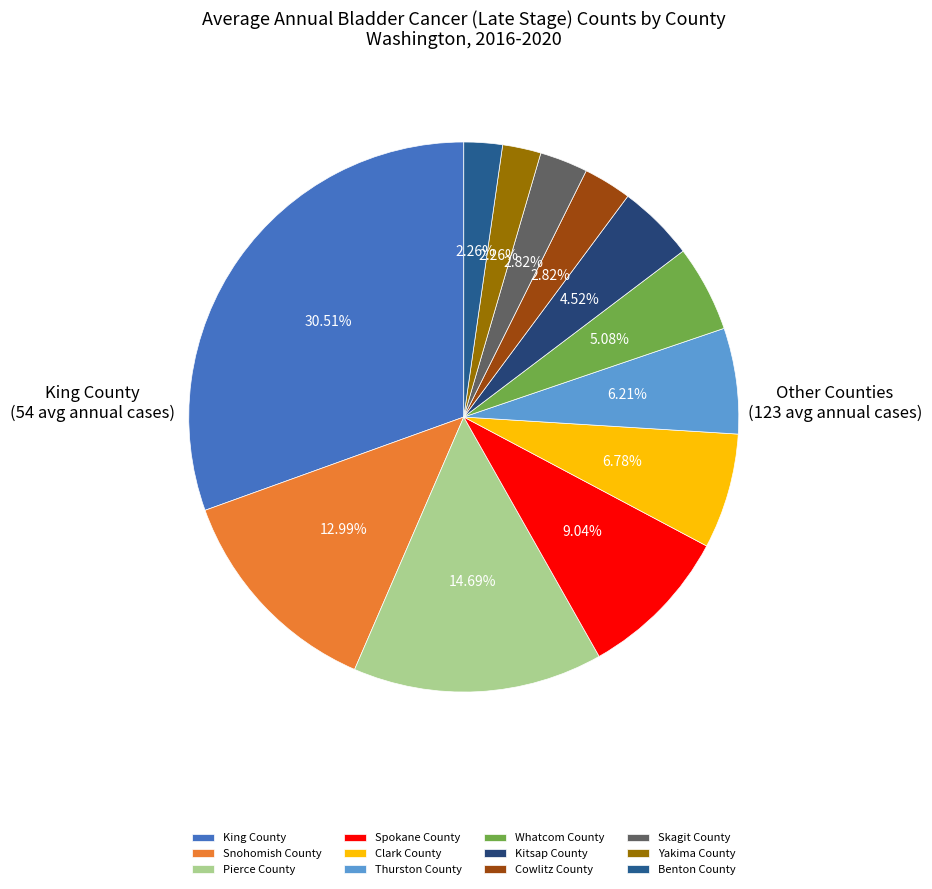

Approximately how many times larger is the value at King County compared to Pierce County?

2.1